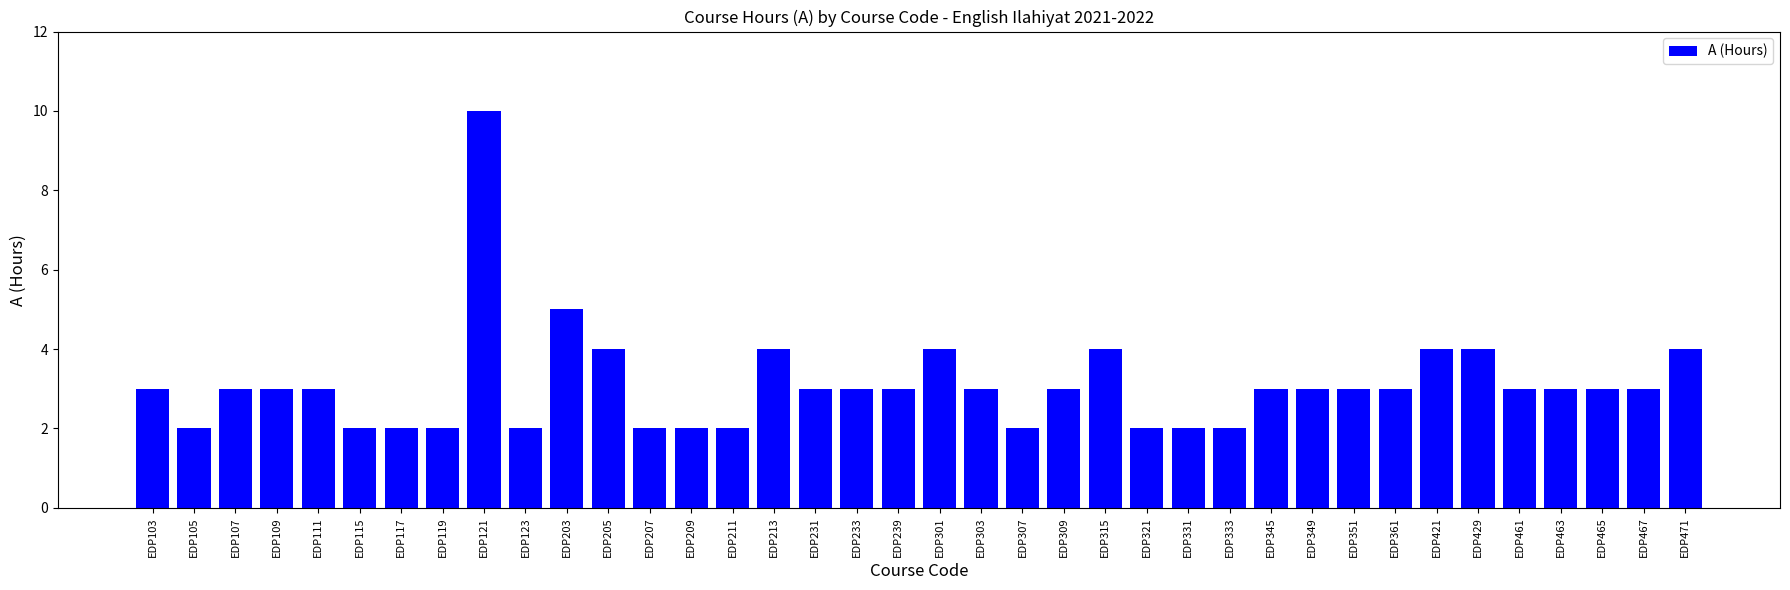

Count the number of categories in the chart.

38